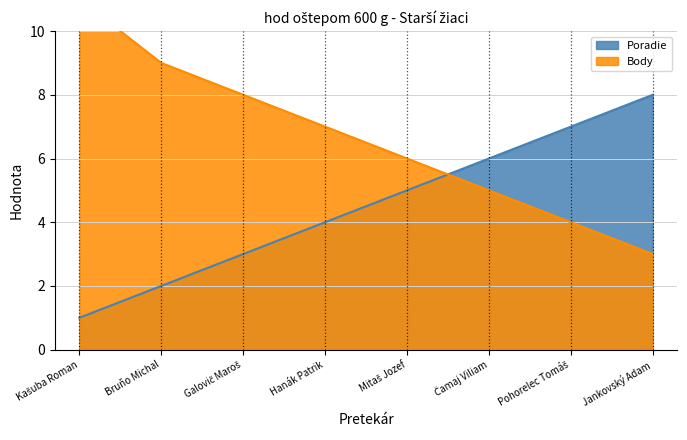

The Poradie series shows 5 at Mitaš Jozef. True or false?

True